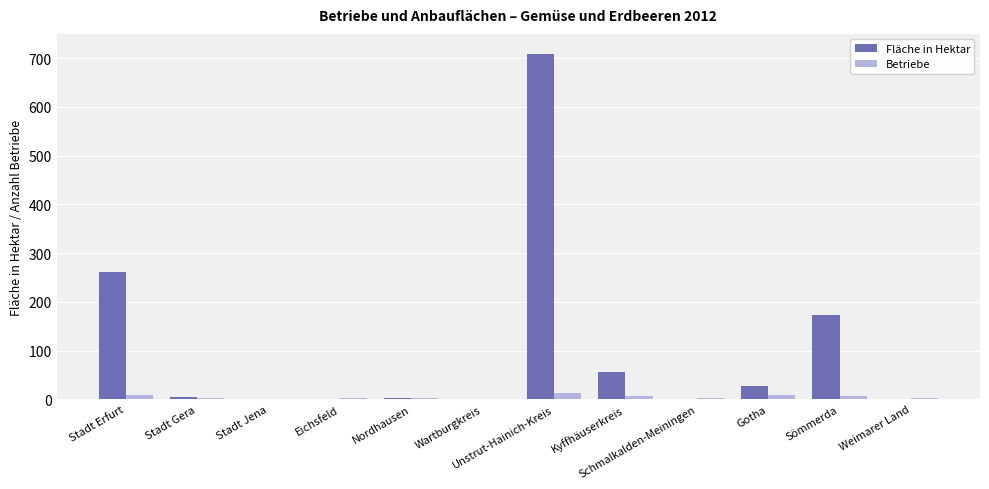

What is the highest value of the Fläche in Hektar series?

708.8